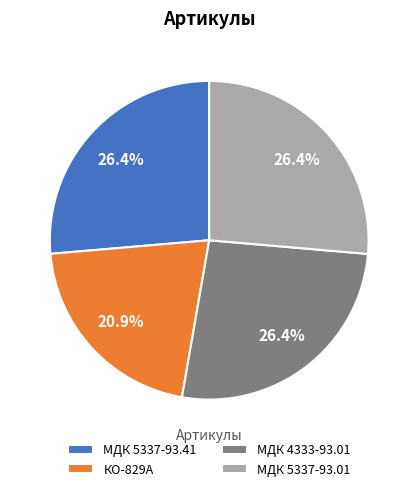

Is МДК 5337-93.41 the majority of the pie?

No